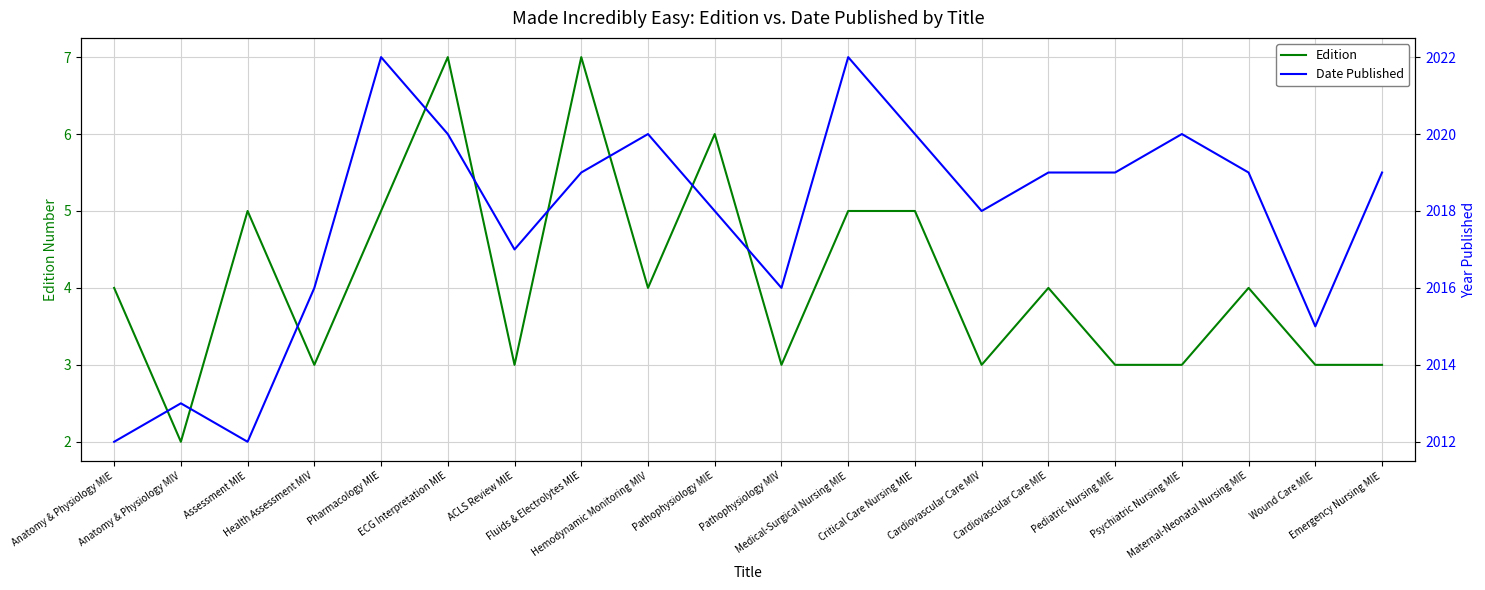

Which series has the largest total across all categories?

Date Published